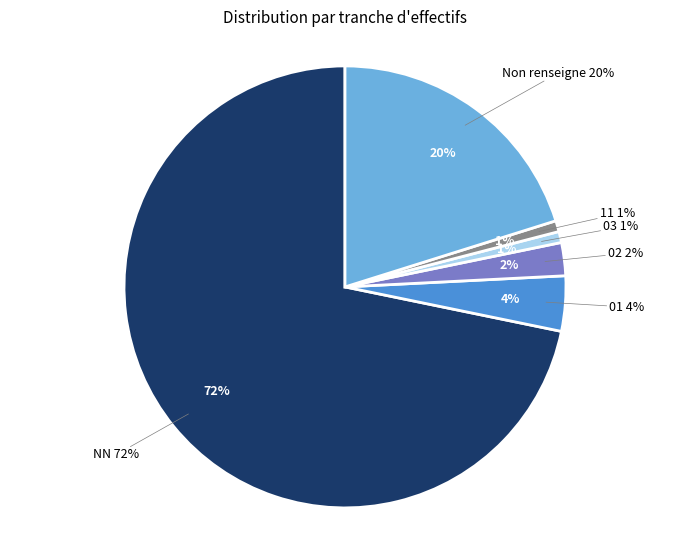

What percentage is the 11 slice, to the nearest percent?

1%